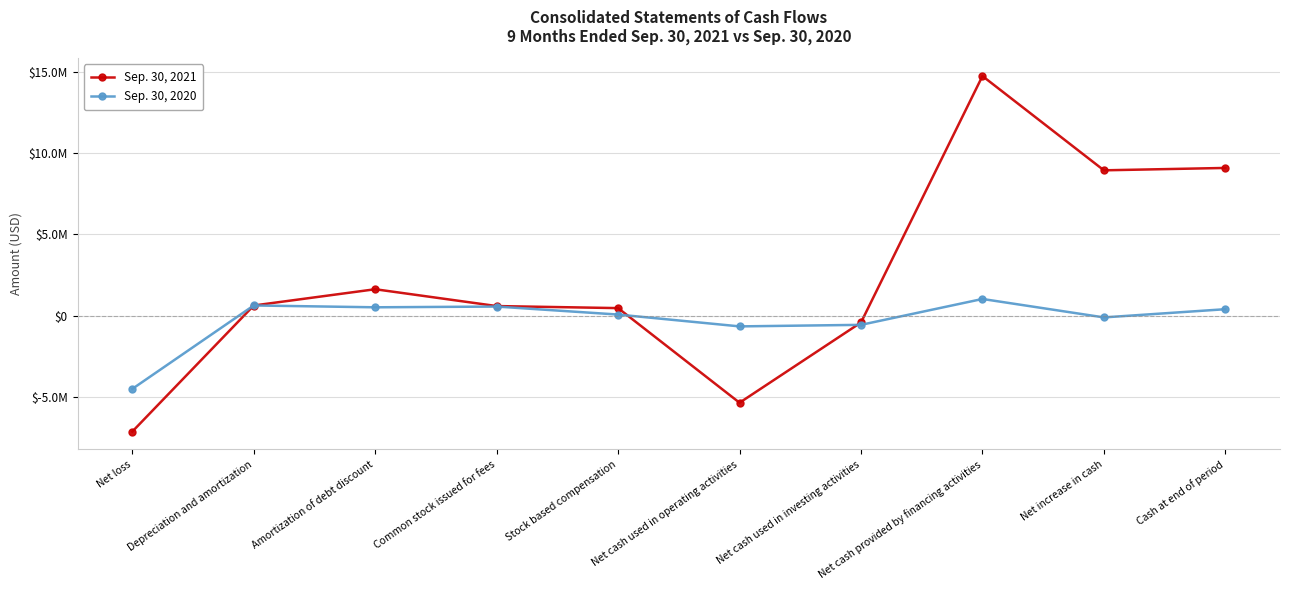

At which label does Sep. 30, 2020 first exceed 392973?

Depreciation and amortization